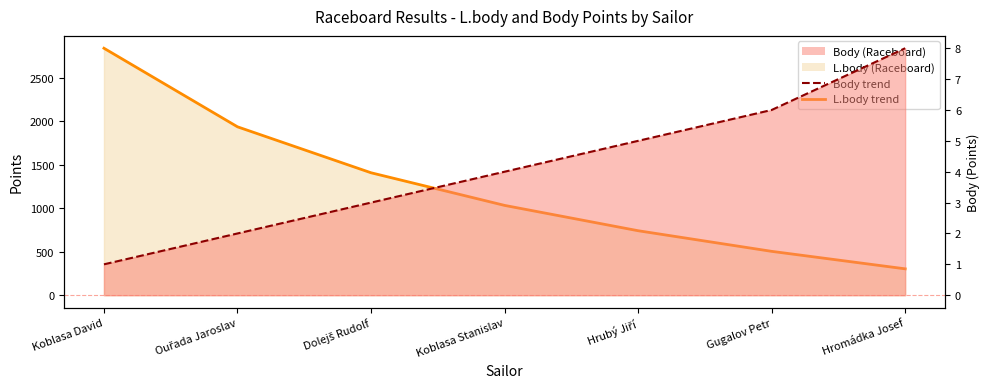

True or false: L.body (Raceboard) has a value of 4878 at Koblasa David.

False